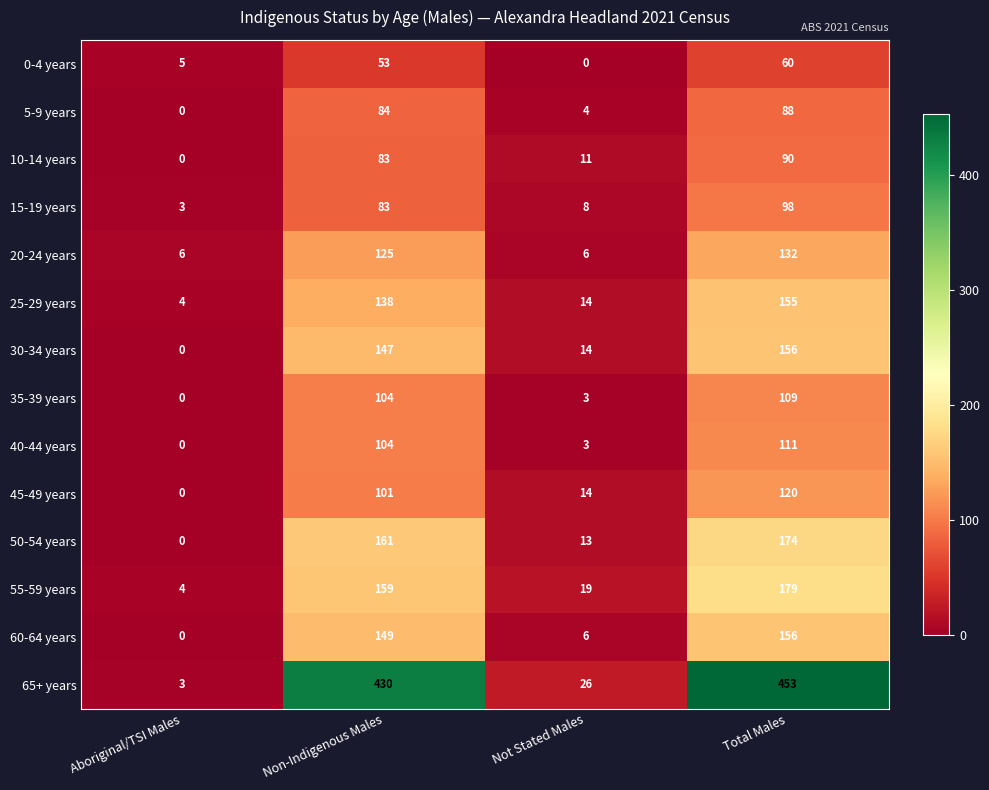

At which category is the sum across all series the highest?

Total Males